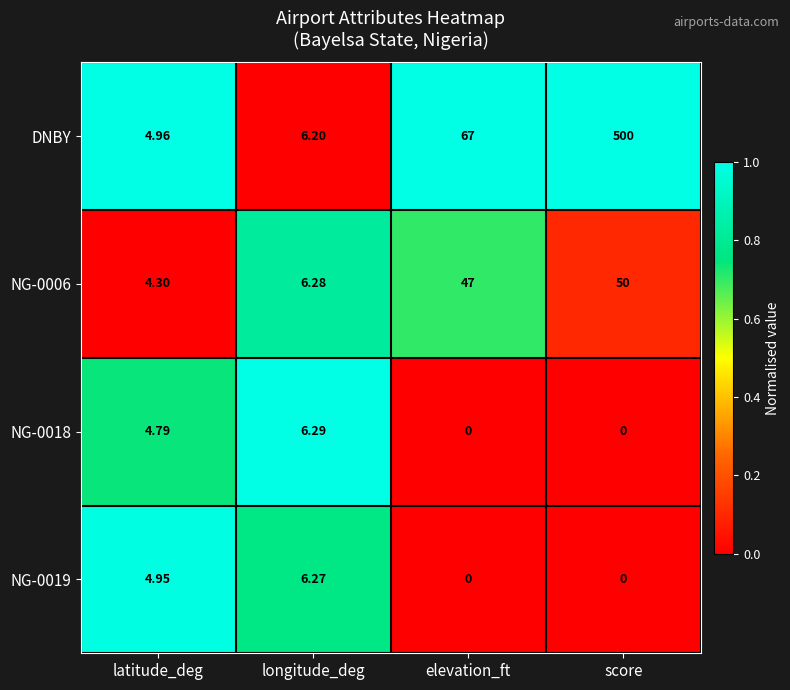

Rank the categories by DNBY value from lowest to highest.

latitude_deg, longitude_deg, elevation_ft, score